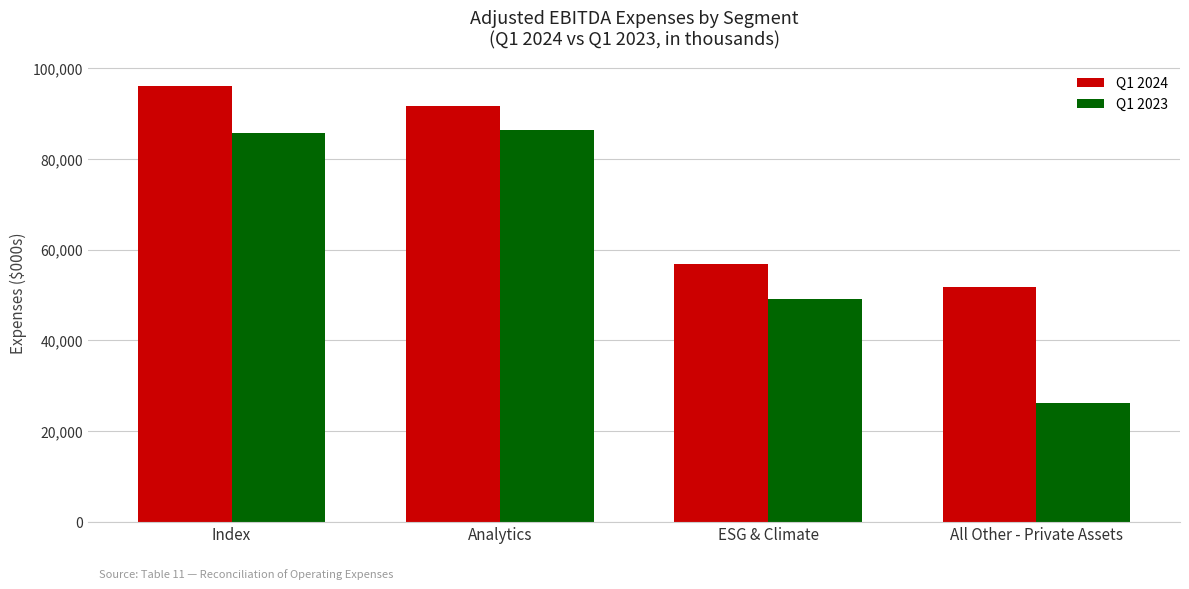

What is the label of the 1st bar from the left?

Index